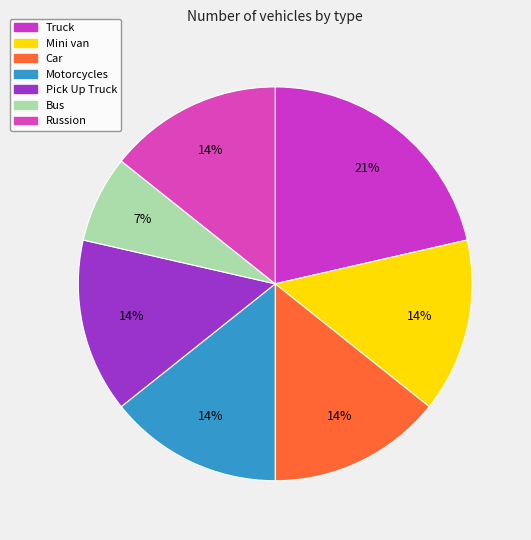

To the nearest percent, what portion does Pick Up Truck represent?

14%